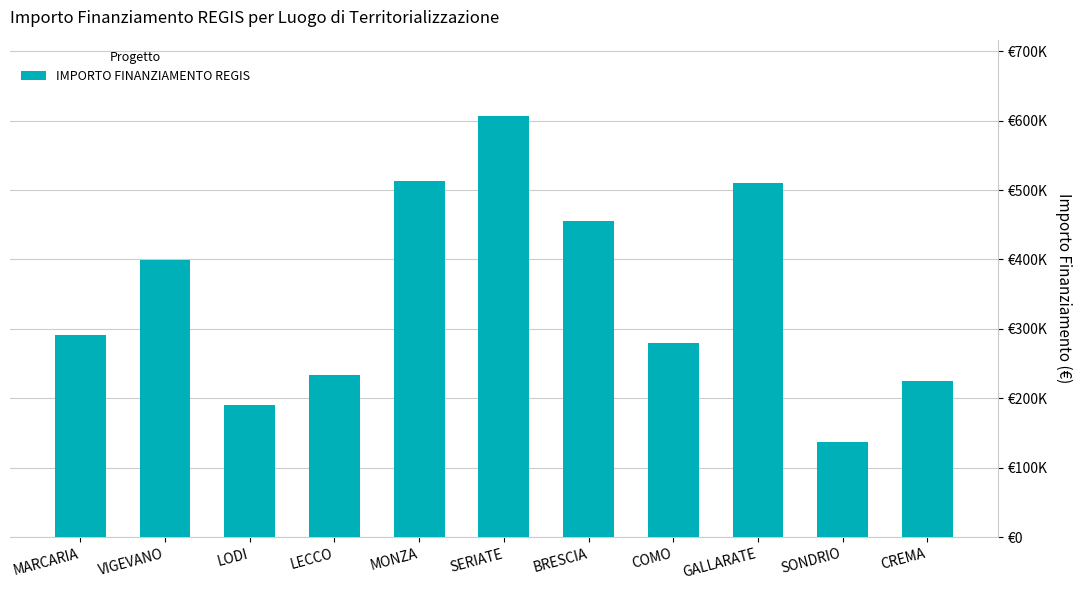

Does the chart contain stacked bars?

No